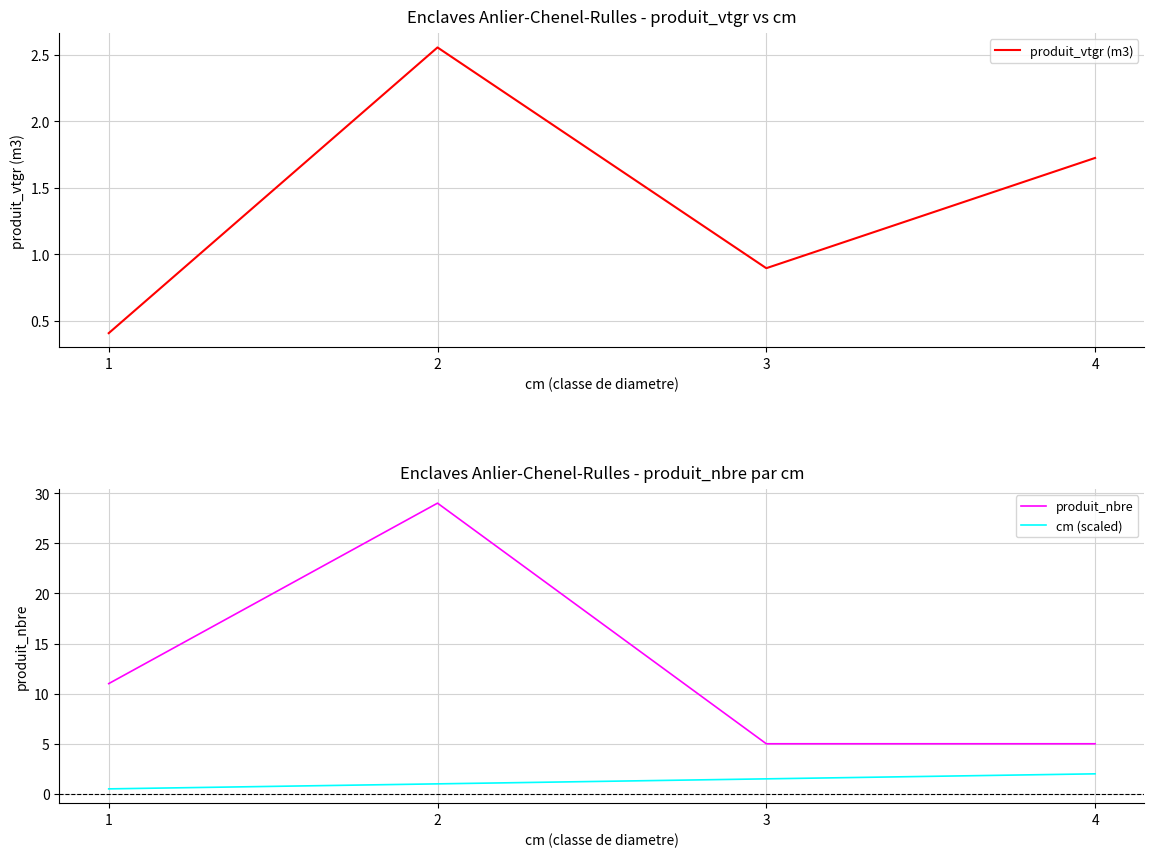

Reading left to right, extract all data points from this chart.

produit_vtgr (m3): 1=0.4	2=2.6	3=0.9	4=1.7
produit_nbre: 1=11.0	2=29.0	3=5.0	4=5.0
cm (scaled): 1=0.5	2=1.0	3=1.5	4=2.0